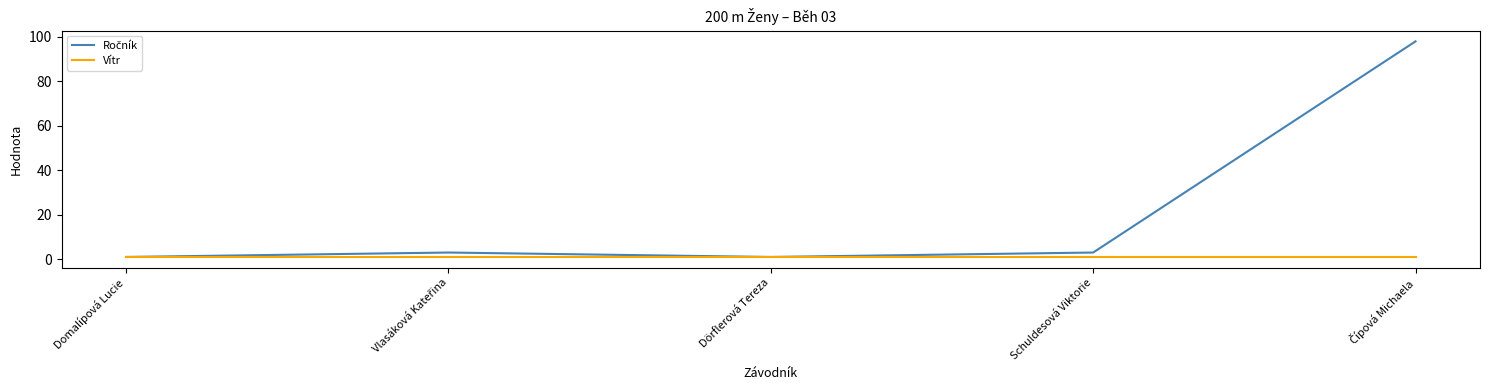

What is the greatest value displayed?

98.0